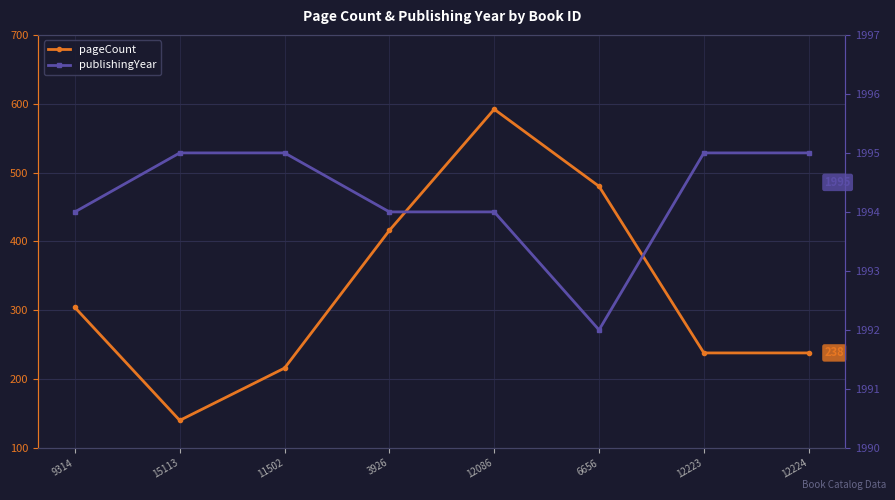

Is the value of pageCount at 6656 greater than the value of publishingYear at 11502?

No